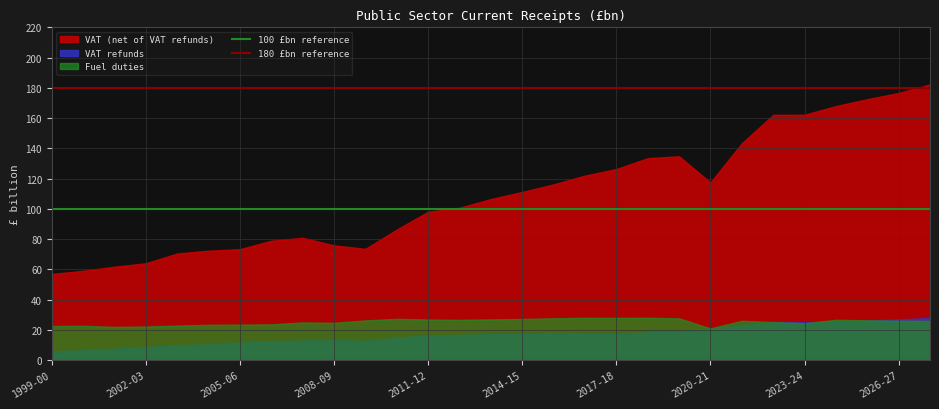

The value of VAT (net of VAT refunds) at 2017-18 is 50.4. True or false?

False